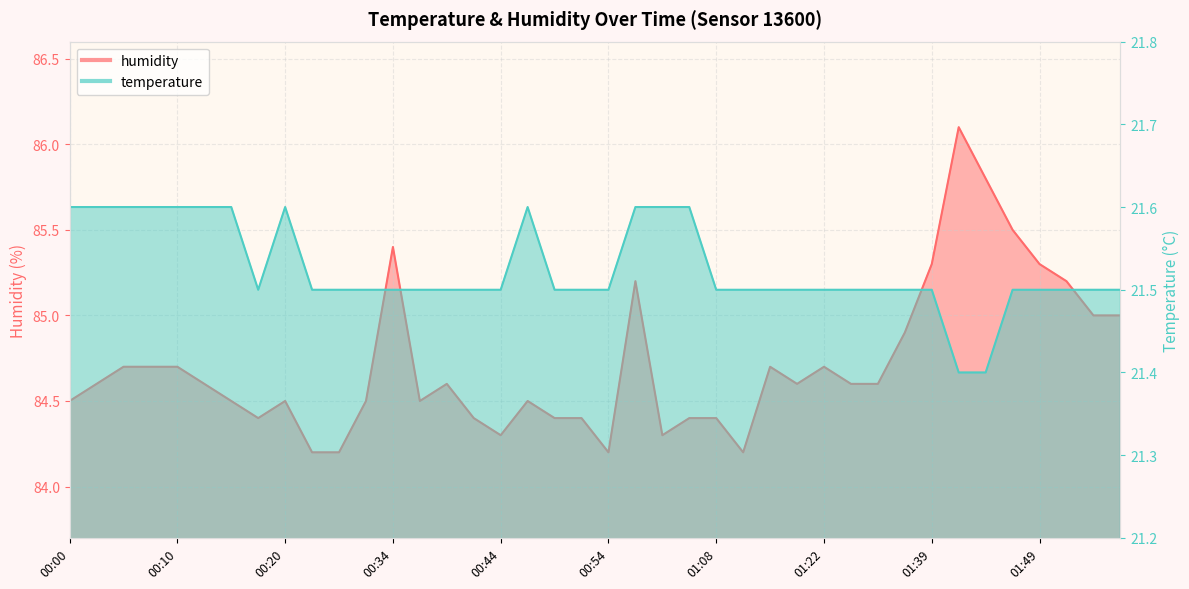

What is the sum of the humidity values at 00:51 and 00:28?

168.6